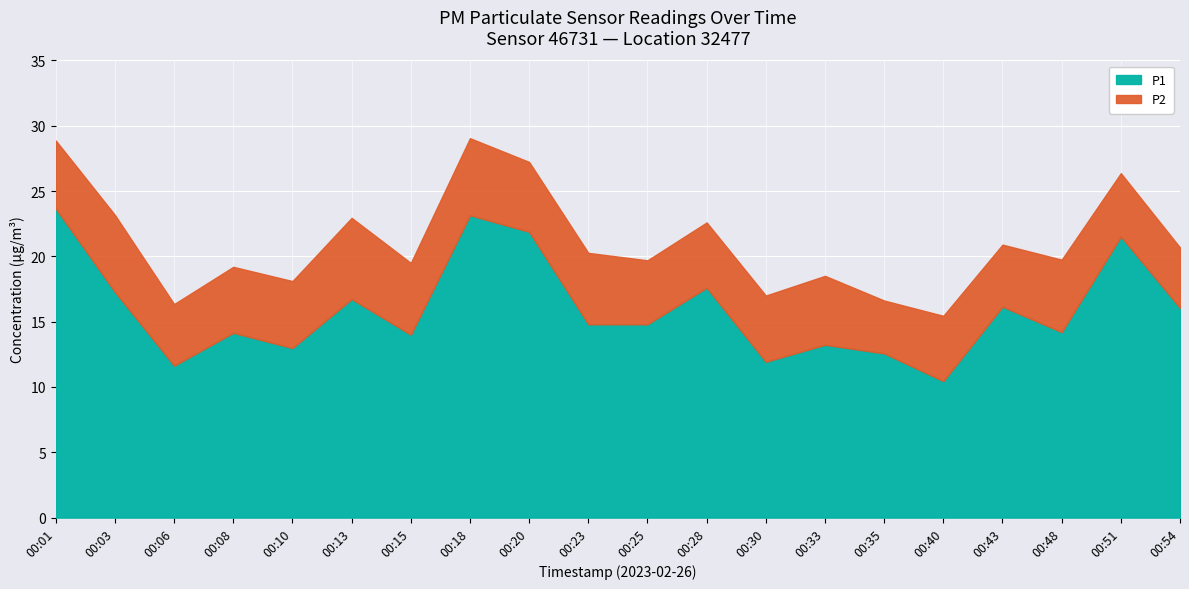

Reading left to right, what are all the values shown in this chart?

P1: 00:01=23.6	00:03=17.3	00:06=11.6	00:08=14.2	00:10=13.0	00:13=16.7	00:15=14.0	00:18=23.1	00:20=21.9	00:23=14.8	00:25=14.8	00:28=17.6	00:30=11.9	00:33=13.2	00:35=12.6	00:40=10.4	00:43=16.1	00:48=14.2	00:51=21.5	00:54=16.1
P2: 00:01=5.2	00:03=5.9	00:06=4.7	00:08=5.0	00:10=5.1	00:13=6.2	00:15=5.5	00:18=5.9	00:20=5.3	00:23=5.5	00:25=4.9	00:28=5.0	00:30=5.1	00:33=5.3	00:35=4.0	00:40=5.0	00:43=4.8	00:48=5.5	00:51=4.8	00:54=4.6